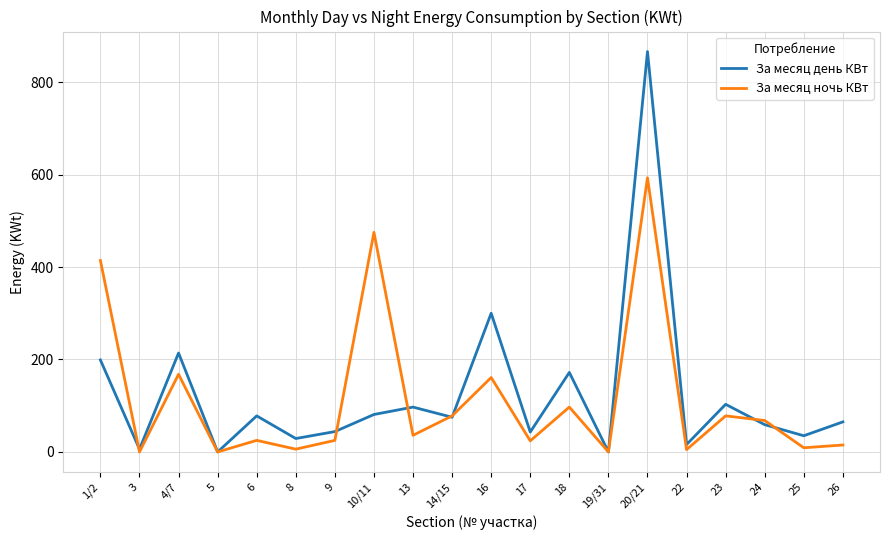

What is the greatest value displayed?

866